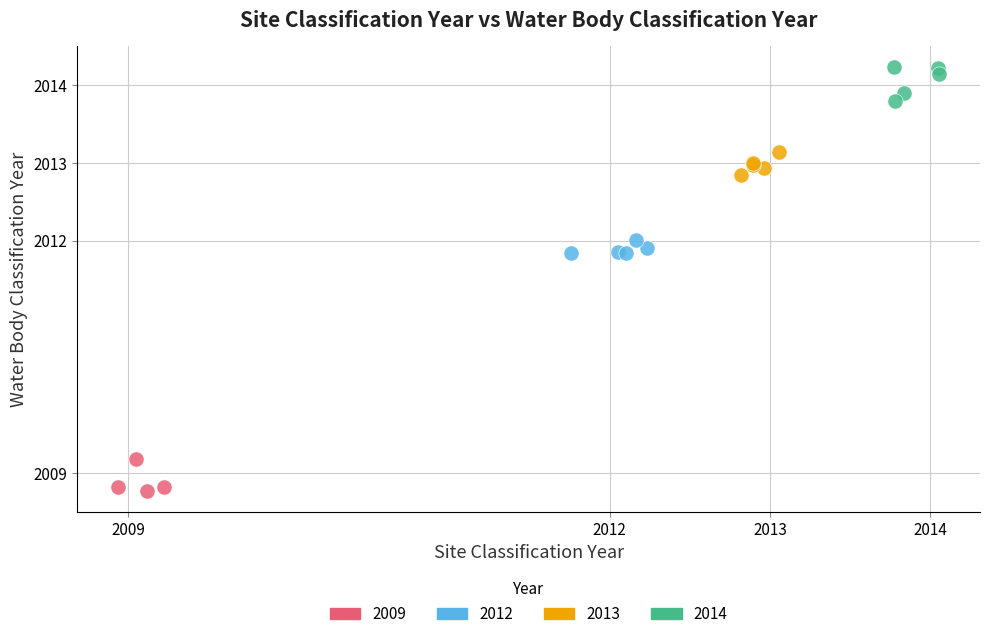

Which series contains the highest Y value?

2014